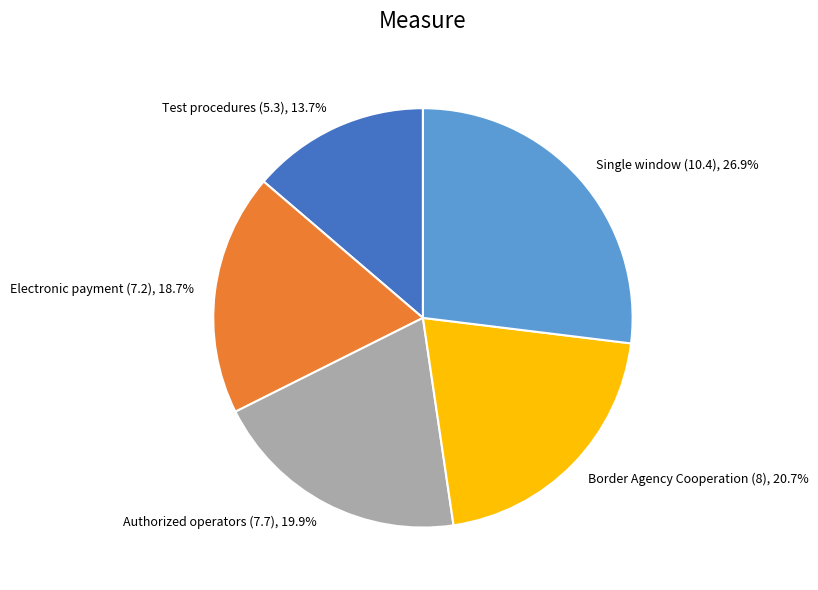

To the nearest percent, what is the difference between the largest and smallest slice percentages?

13%